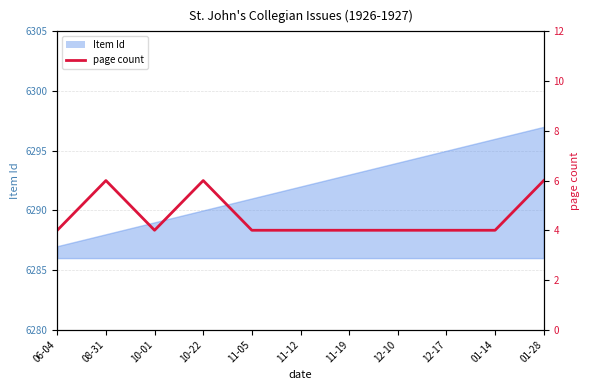

Reading left to right, what are all the values shown in this chart?

06-04=4	08-31=6	10-01=4	10-22=6	11-05=4	11-12=4	11-19=4	12-10=4	12-17=4	01-14=4	01-28=6